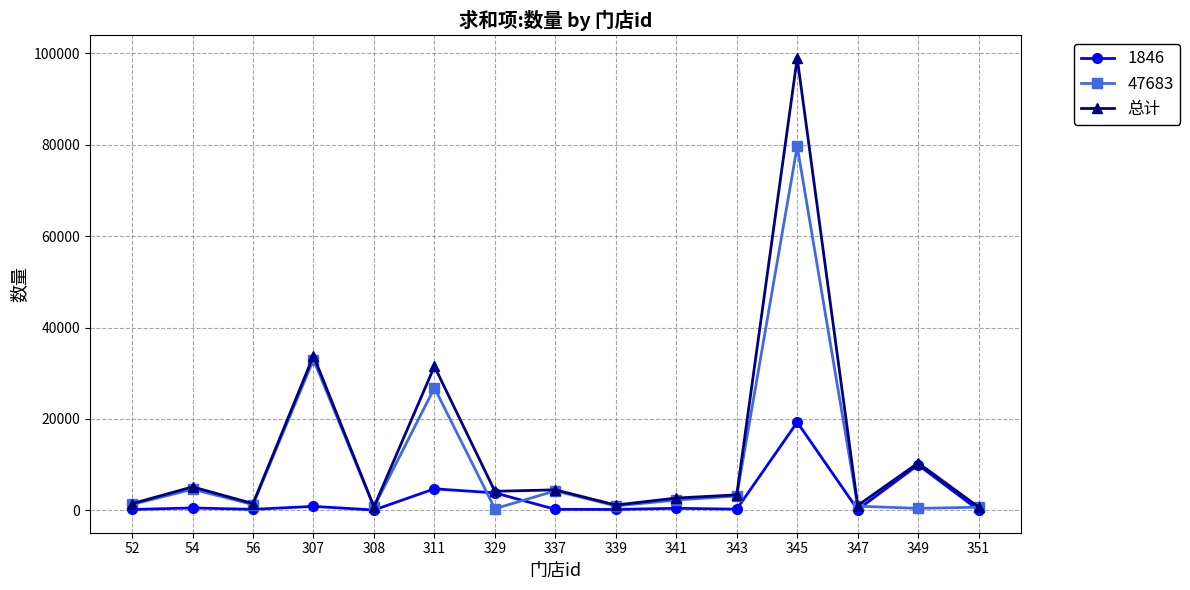

Which series has the widest spread of values?

总计